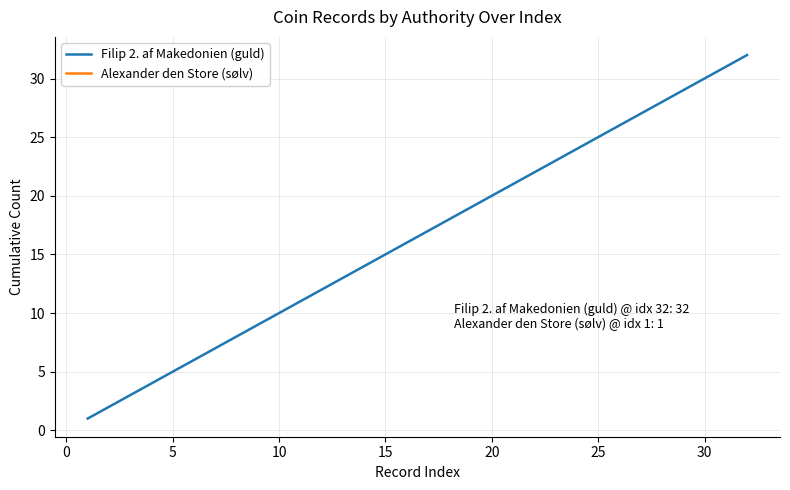

The Filip 2. af Makedonien (guld) series shows 24 at 15. True or false?

False